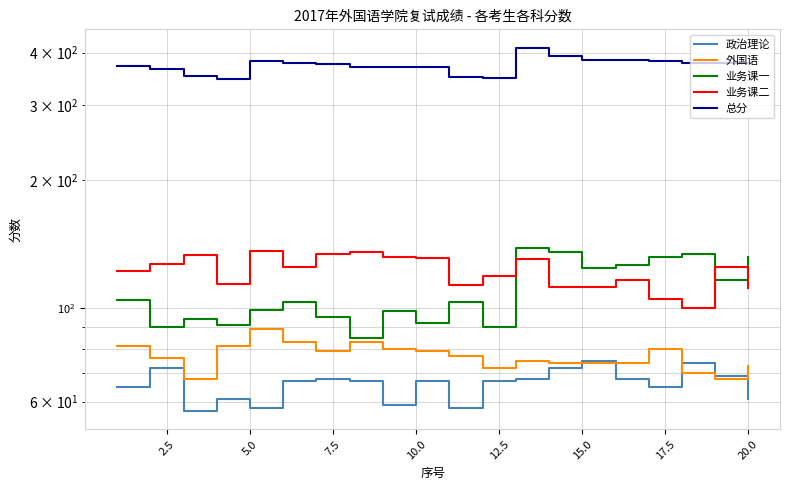

What is the average value of the 外国语 series?

77